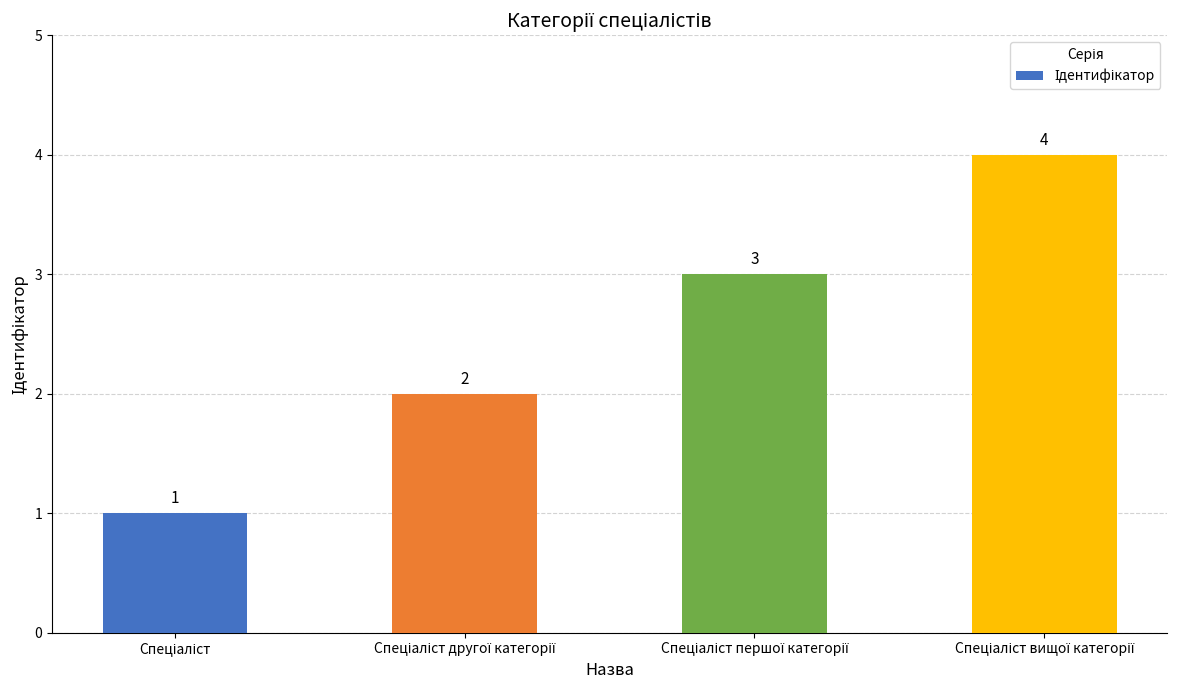

How many values are between 2 and 4?

3